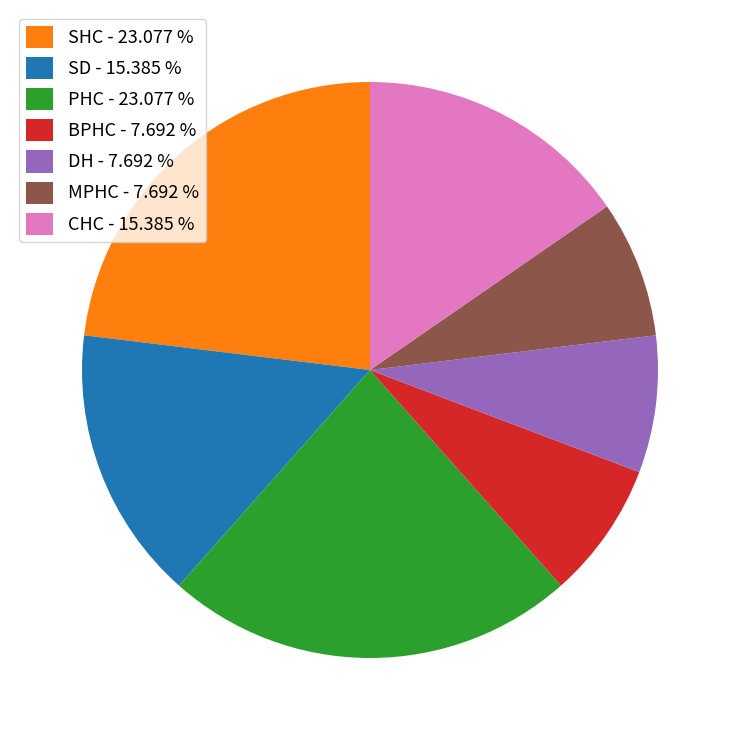

How many slices are in this pie chart?

7